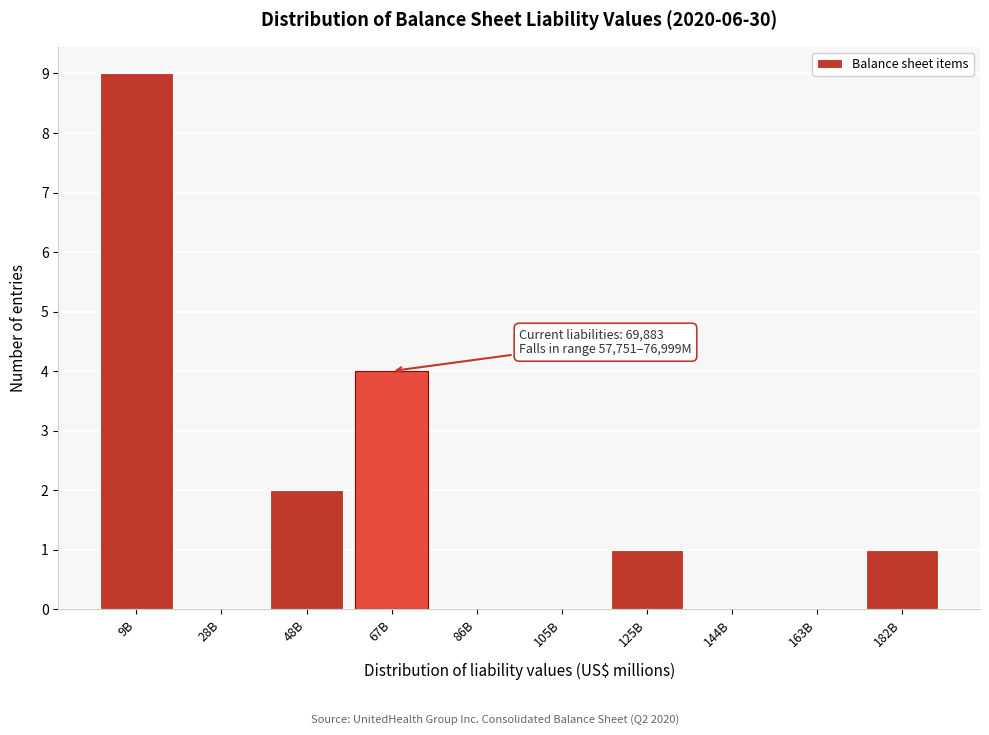

Reading right to left, extract all data points from this chart.

182B=1	163B=0	144B=0	125B=1	105B=0	86B=0	67B=4	48B=2	28B=0	9B=9